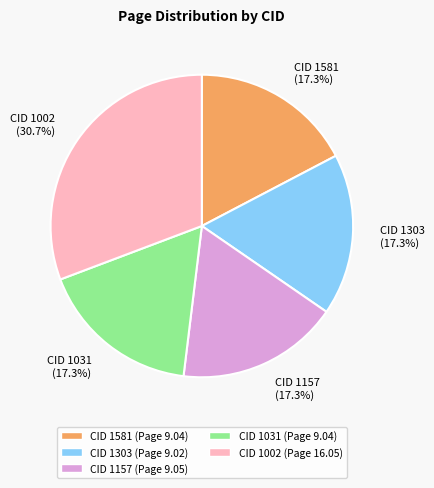

To the nearest percent, what percentage of the pie is CID 1031?

17%